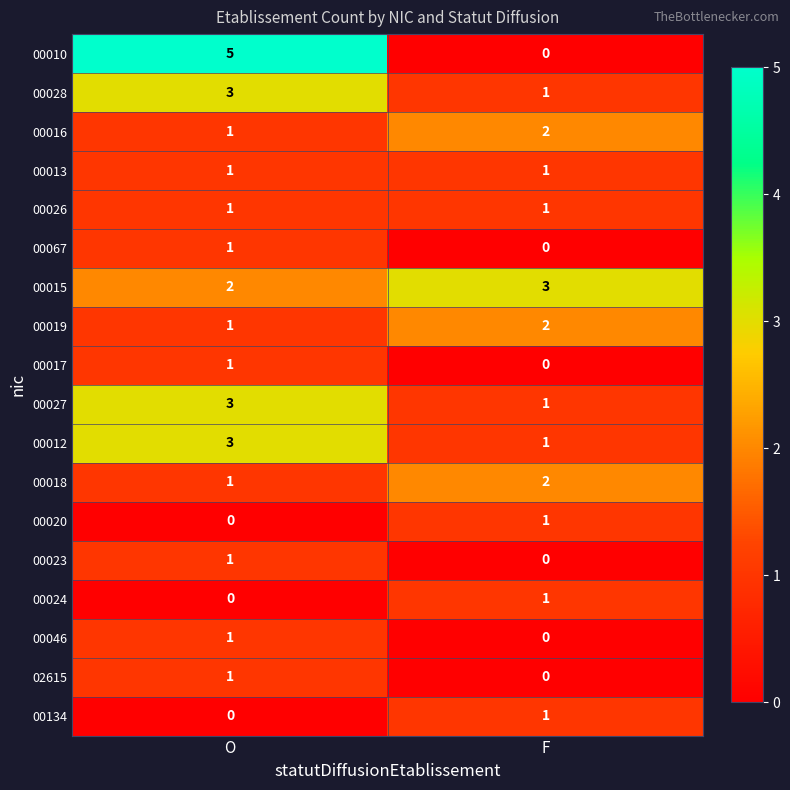

What is the sum of the 00015 values at O and F?

5